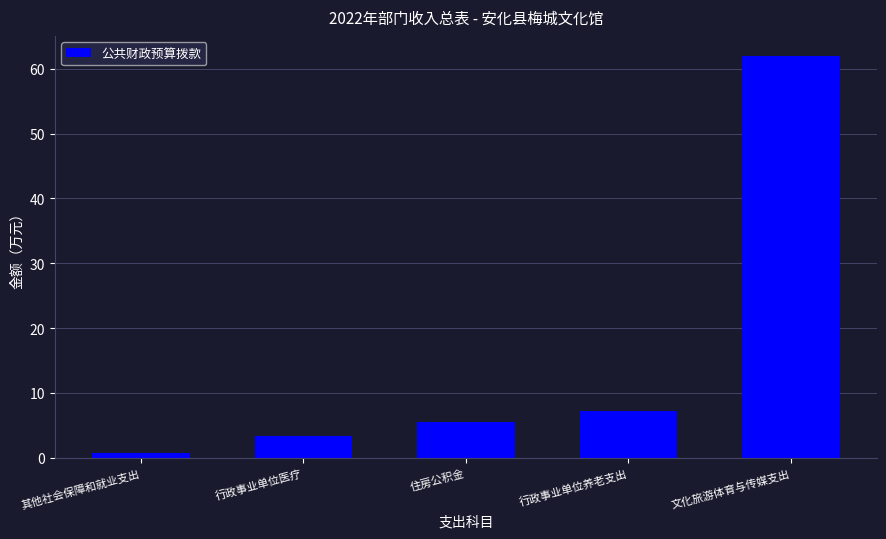

What value does the data have at 住房公积金?

5.5